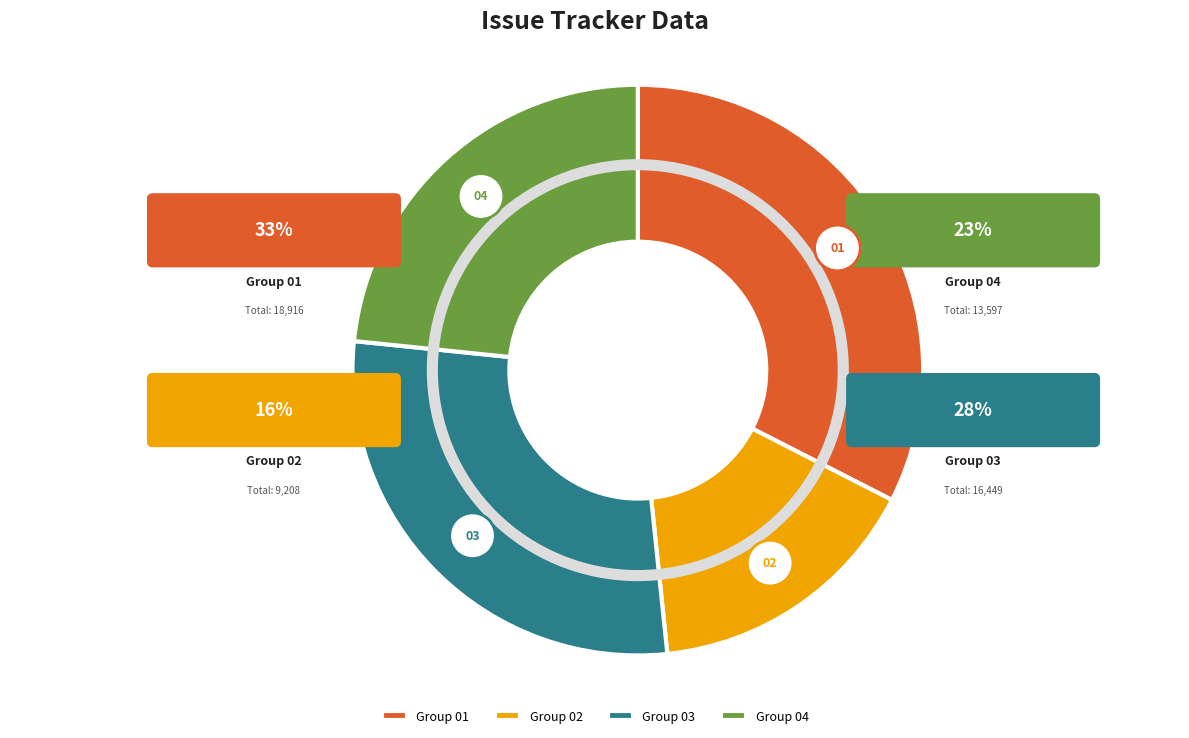

What percentage is NOT represented by 3643?

93.7%